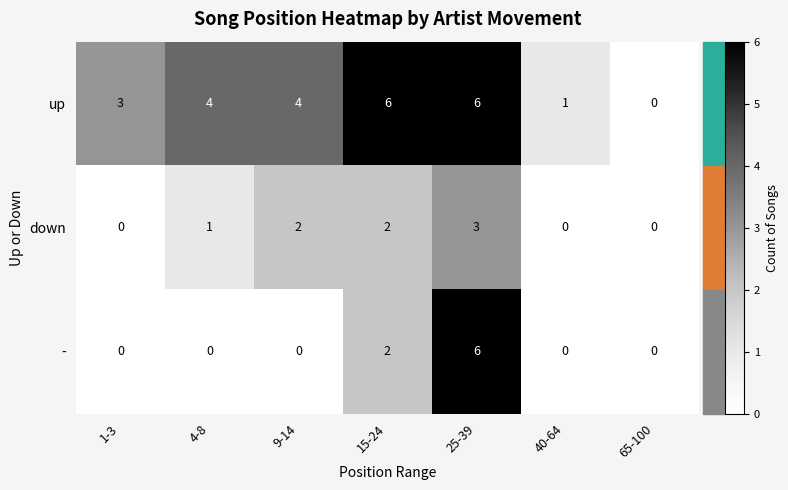

What is the difference between the maximum and minimum values in the down series?

3